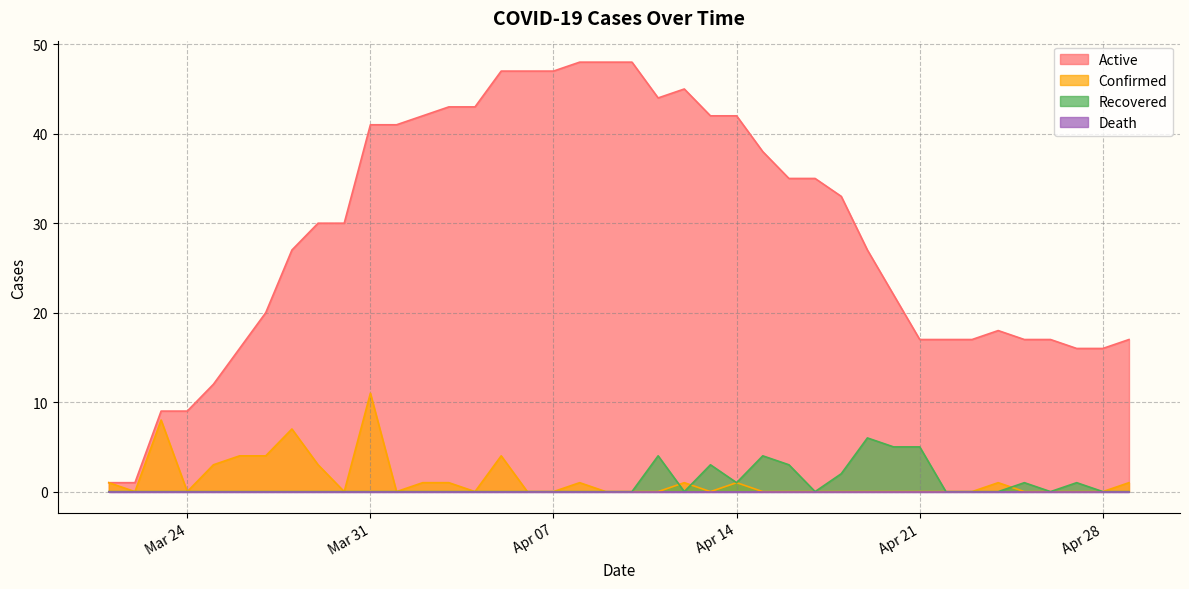

Rank the series at 2020-04-13 from lowest to highest value.

Confirmed, Recovered, Active